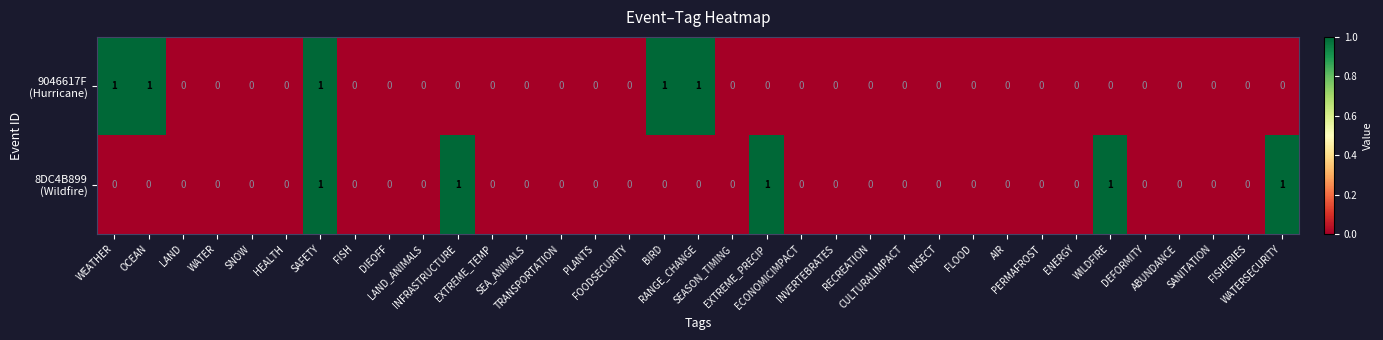

Count the number of categories in the chart.

35